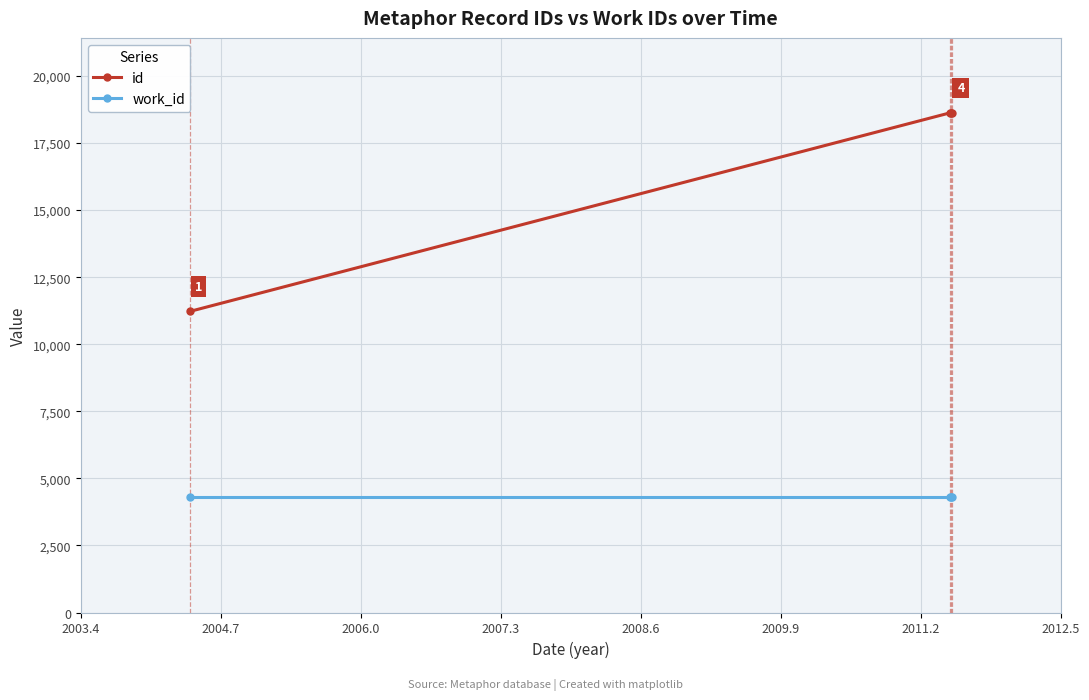

Rank the series by their average value, from highest to lowest.

id, work_id